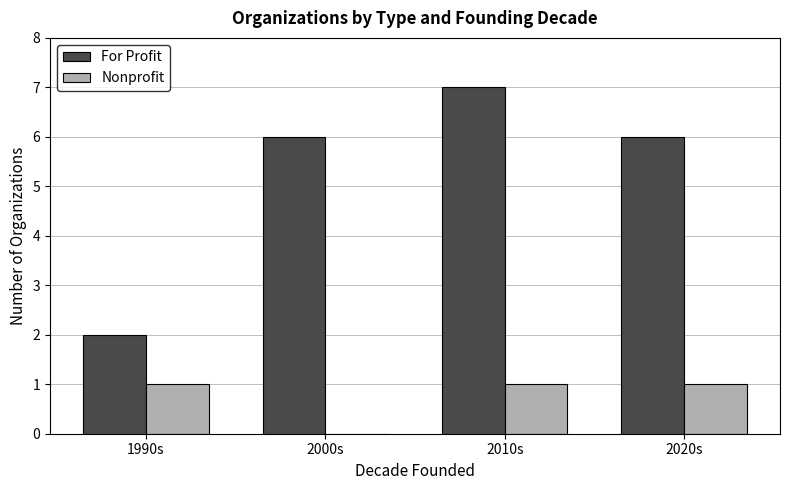

What is the sum of all Nonprofit values?

3